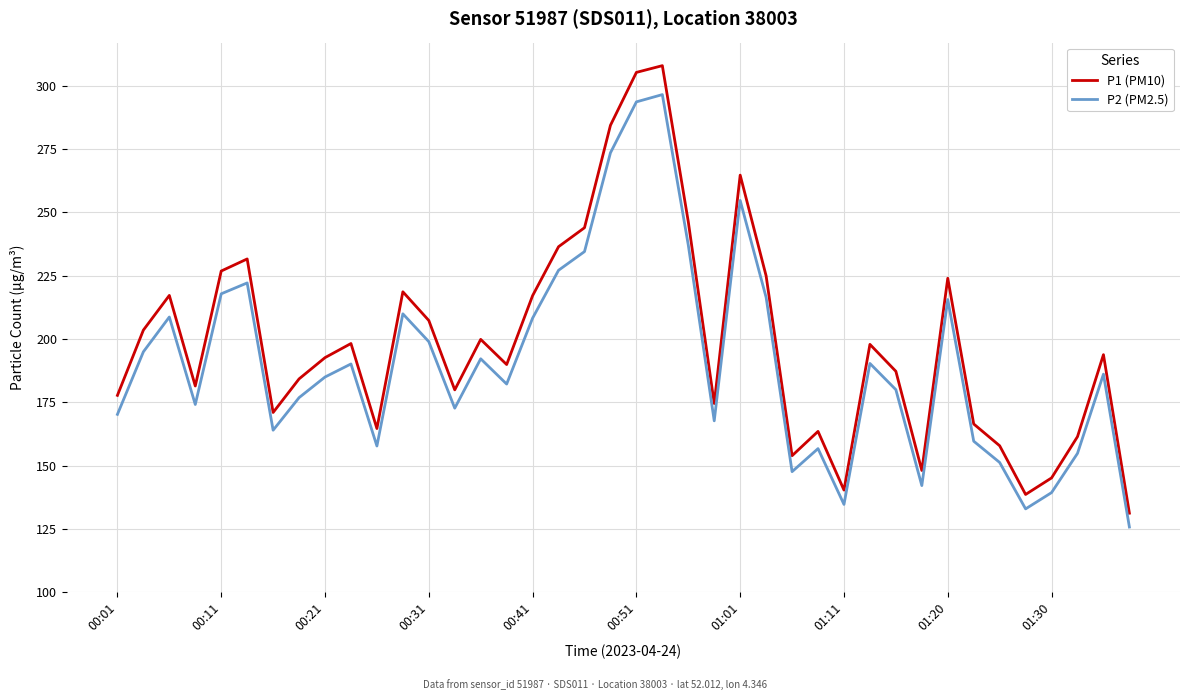

What is the minimum value for P1 (PM10)?

131.2